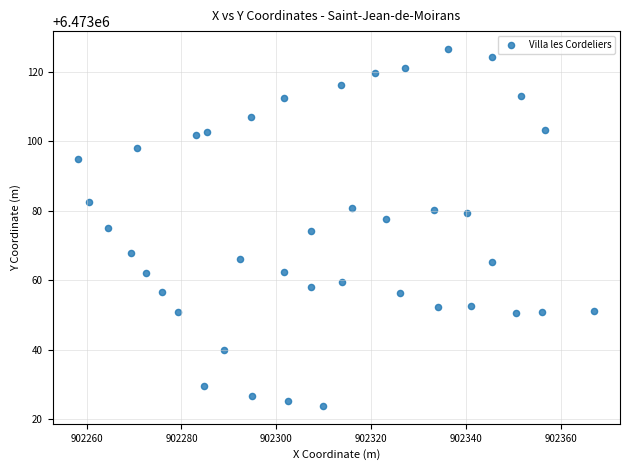

What is the range of X values (max minus min)?

108.7